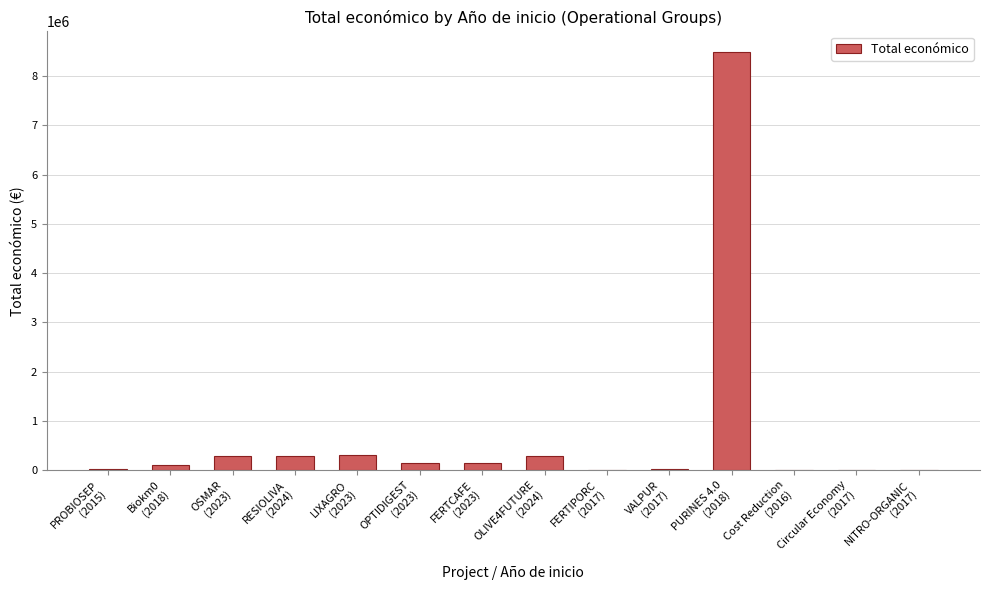

True or false: the data shows 150000 at FERTCAFE
(2023).

True